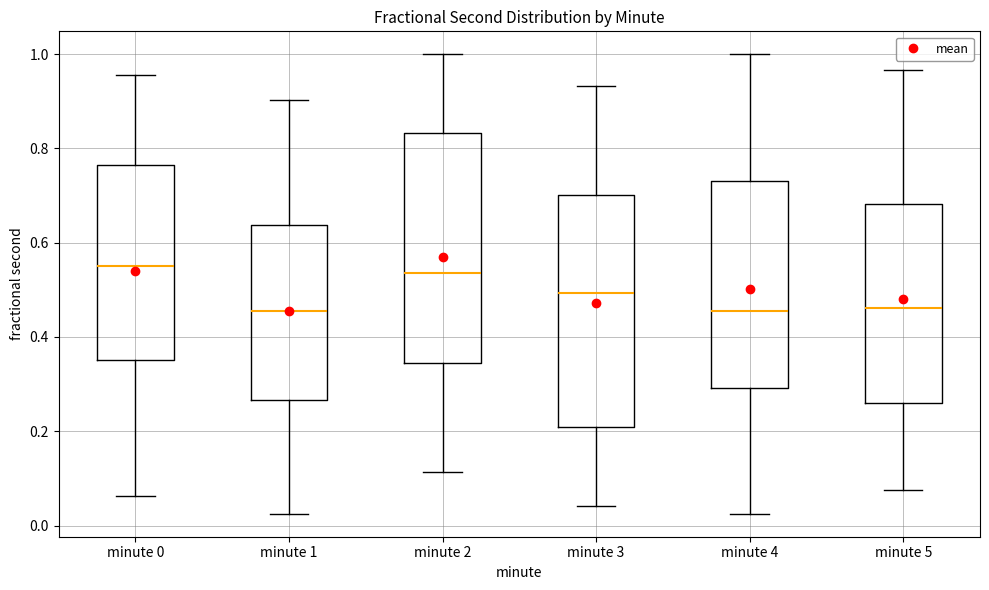

Where does the median line of the box for minute 1 sit on the y-axis? The values are not printed on the chart, so give them approximately, as read against the axis.

0.46